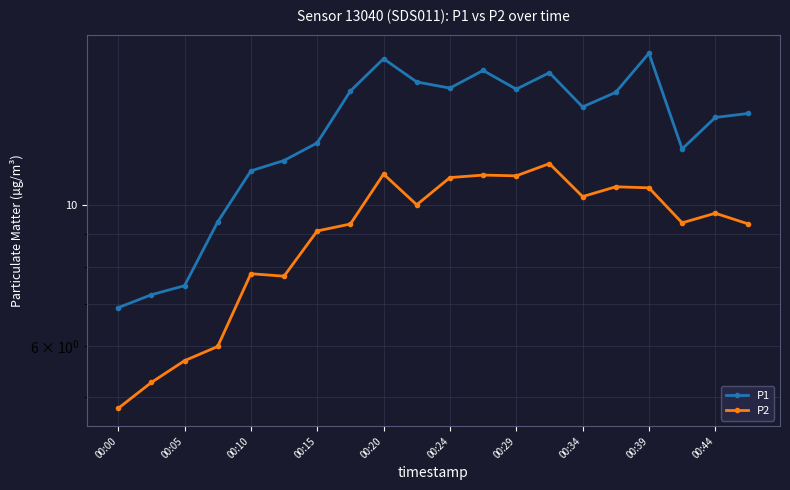

Is this an area chart (filled region under the line)?

No